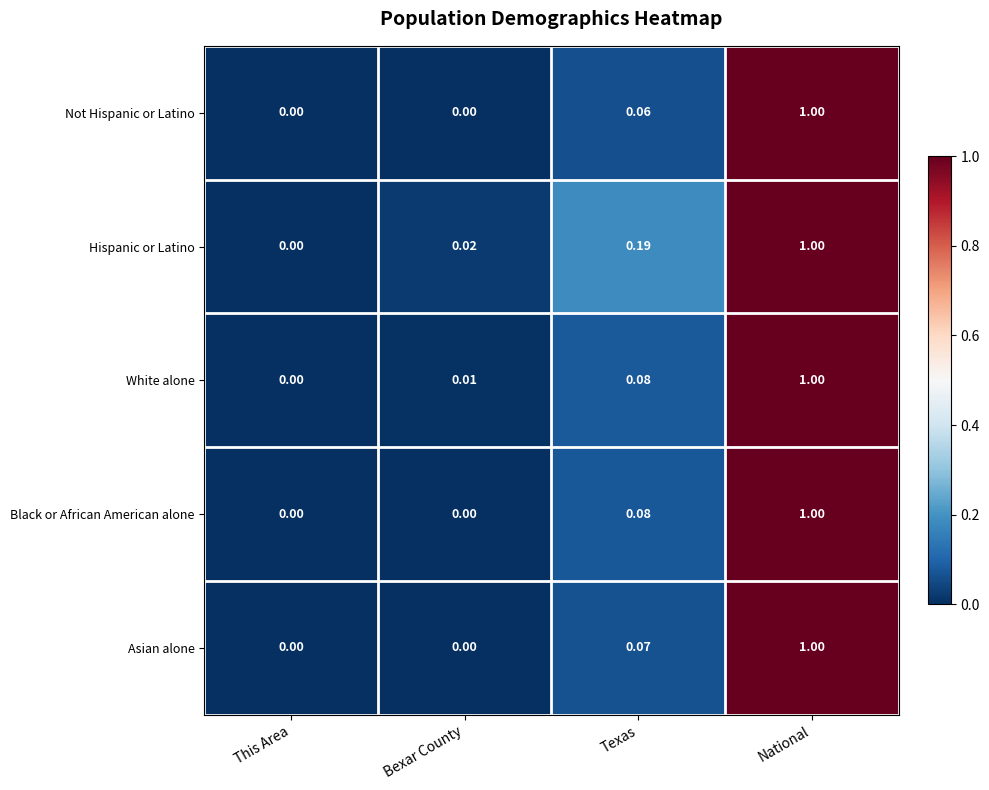

What is the total value across all series at National?

5.0